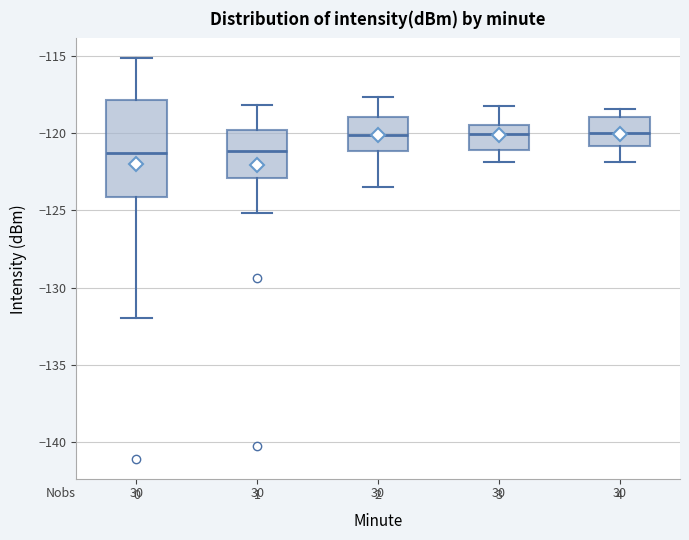

Where is the lower edge of the box at x = 2 on the y-axis? The values are not printed on the chart, so give them approximately, as read against the axis.

-121.0